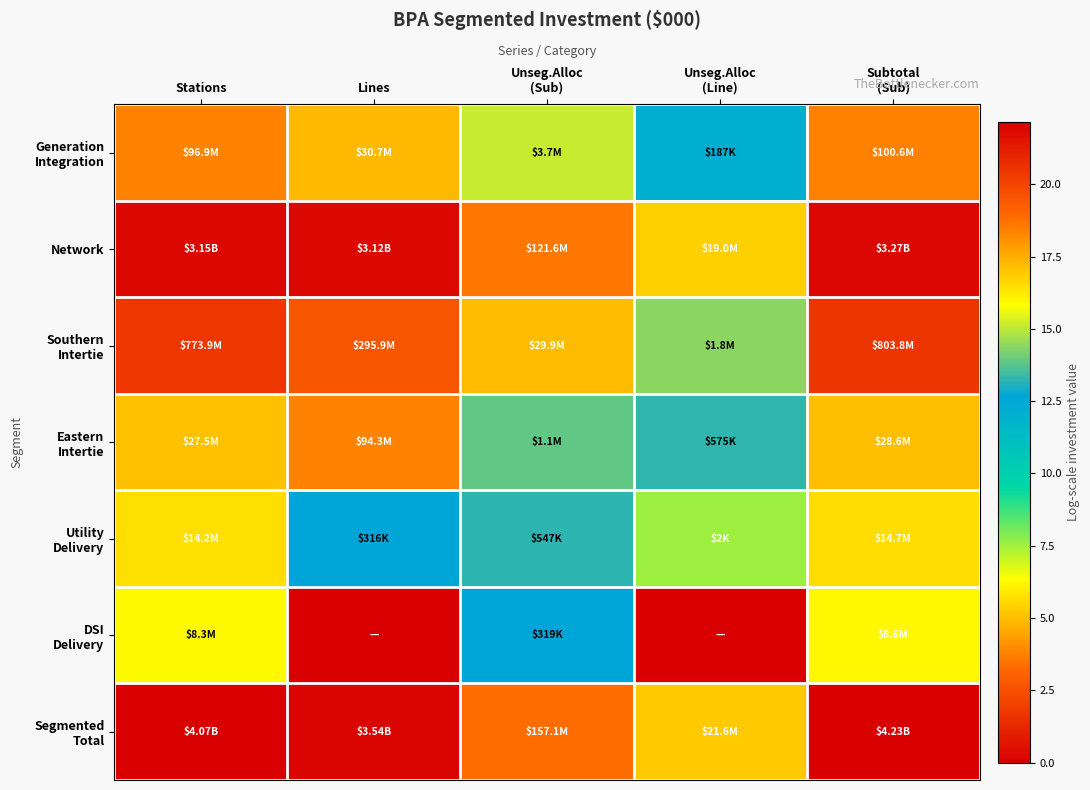

At how many categories does at least one series exceed 21?

3